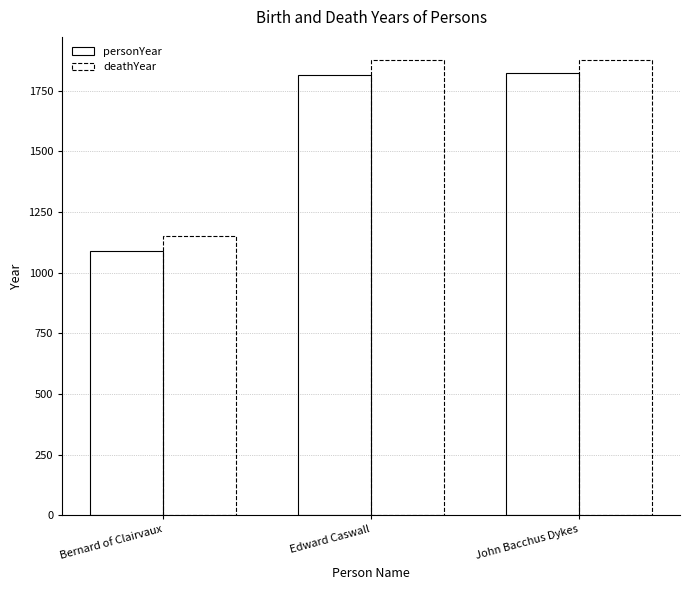

Count the number of categories in the chart.

3